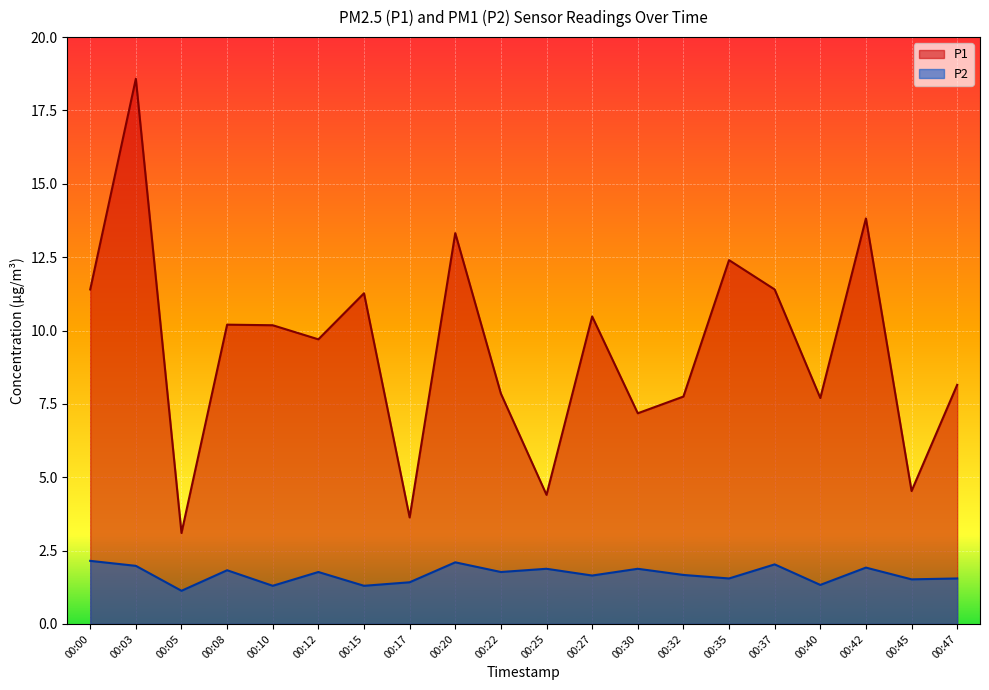

List the series in order of their overall mean, highest first.

P1, P2